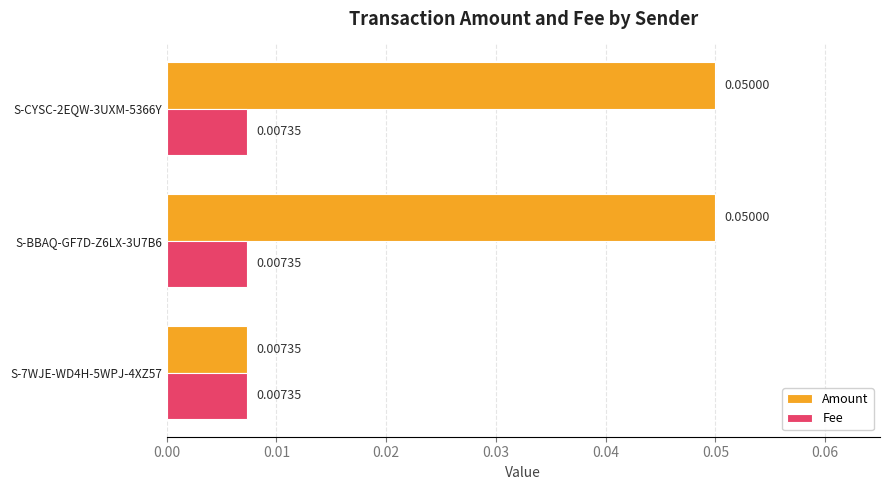

Which series has the widest spread of values?

Amount